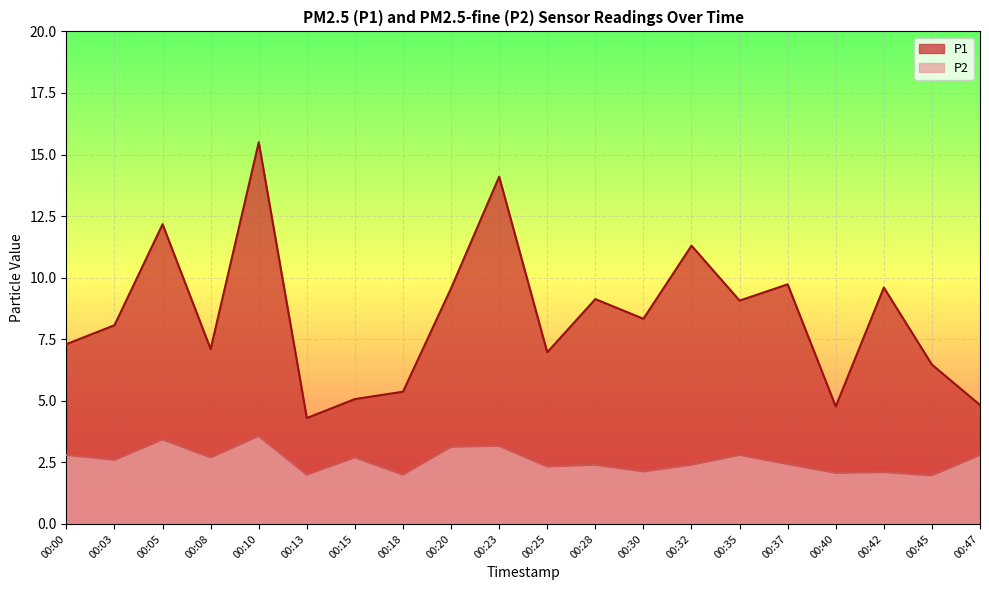

Where is P2 nearest to the value 2?

00:13